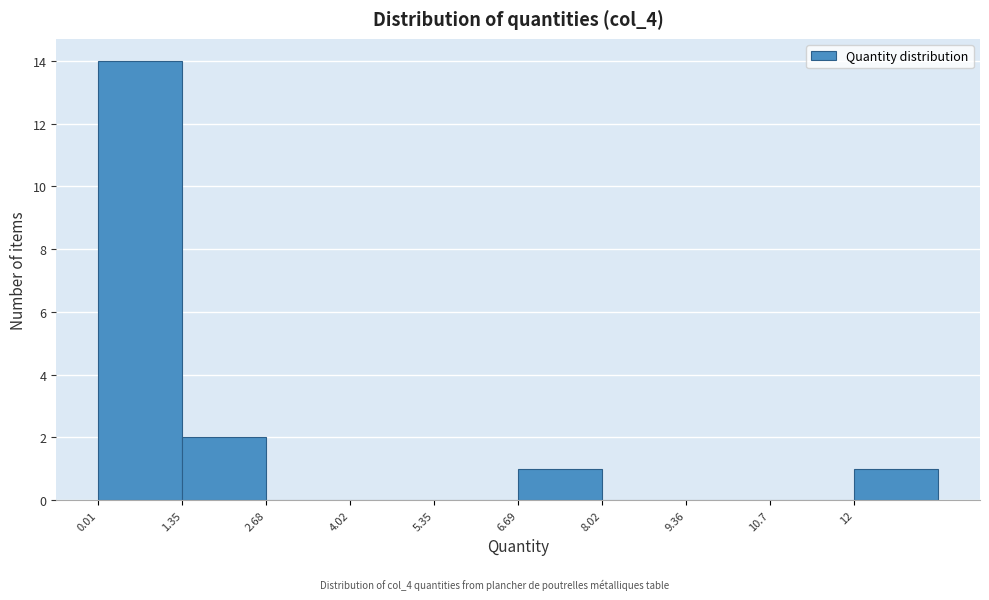

What is the height of the bar covering 6.6 to 8.0 on the x-axis? Neither the bar edges nor the heights are printed on the chart, so give them approximately, as read against the axes.

1